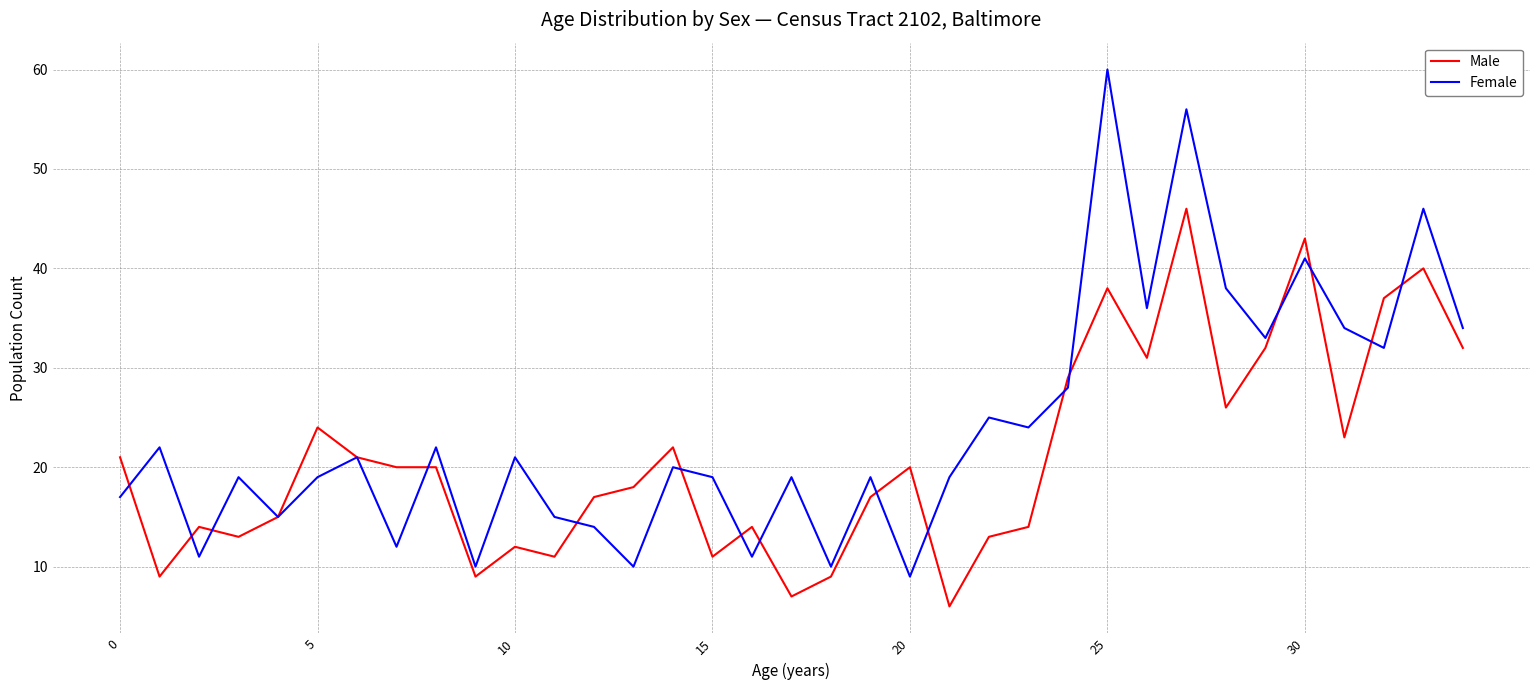

What is the sum of all Male values?

734